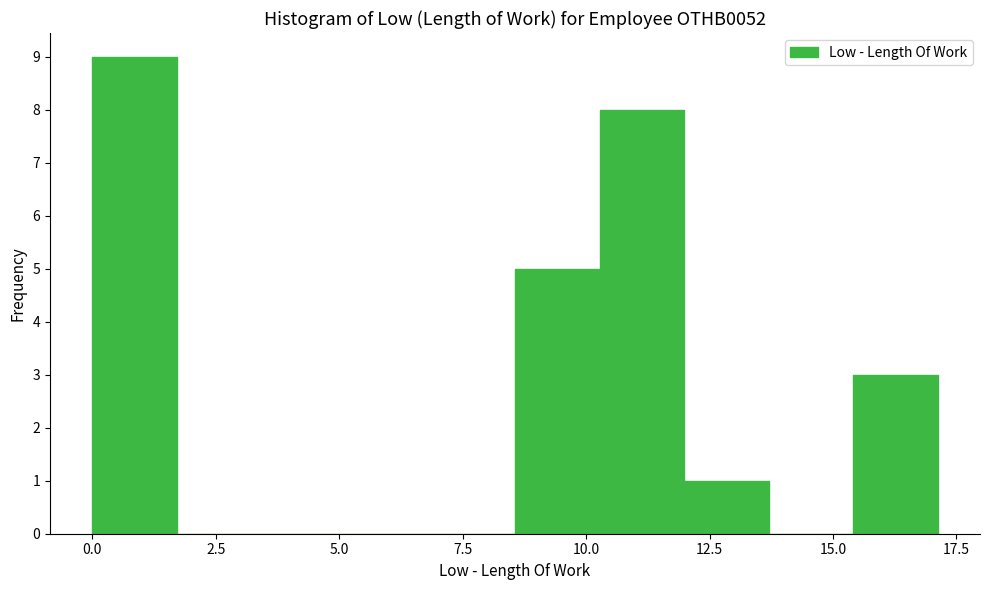

Around what value on the x-axis is the tallest bar? Give the approximate position of its centre, as read against the axis.

1.0